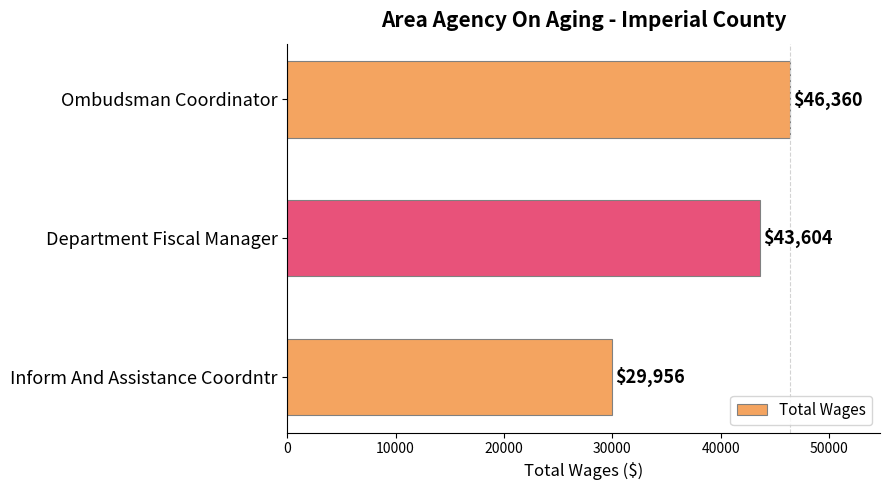

Count the number of categories in the chart.

3